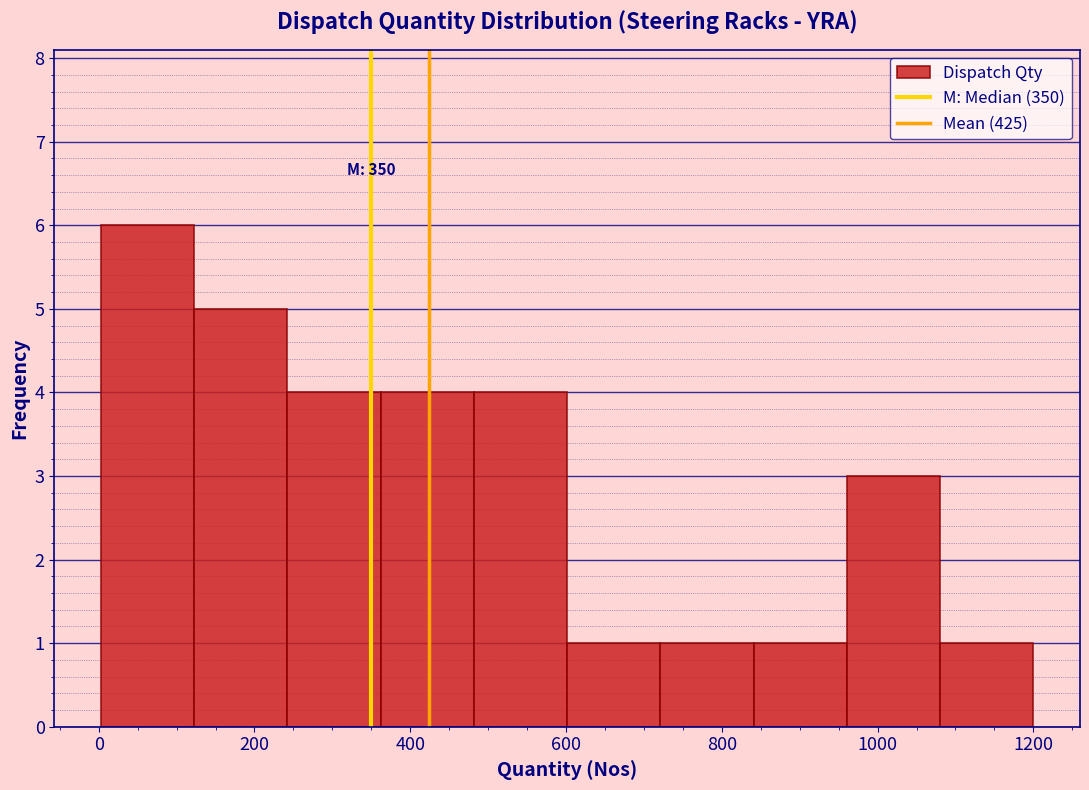

Which range on the x-axis has the tallest bar?

0 to 120